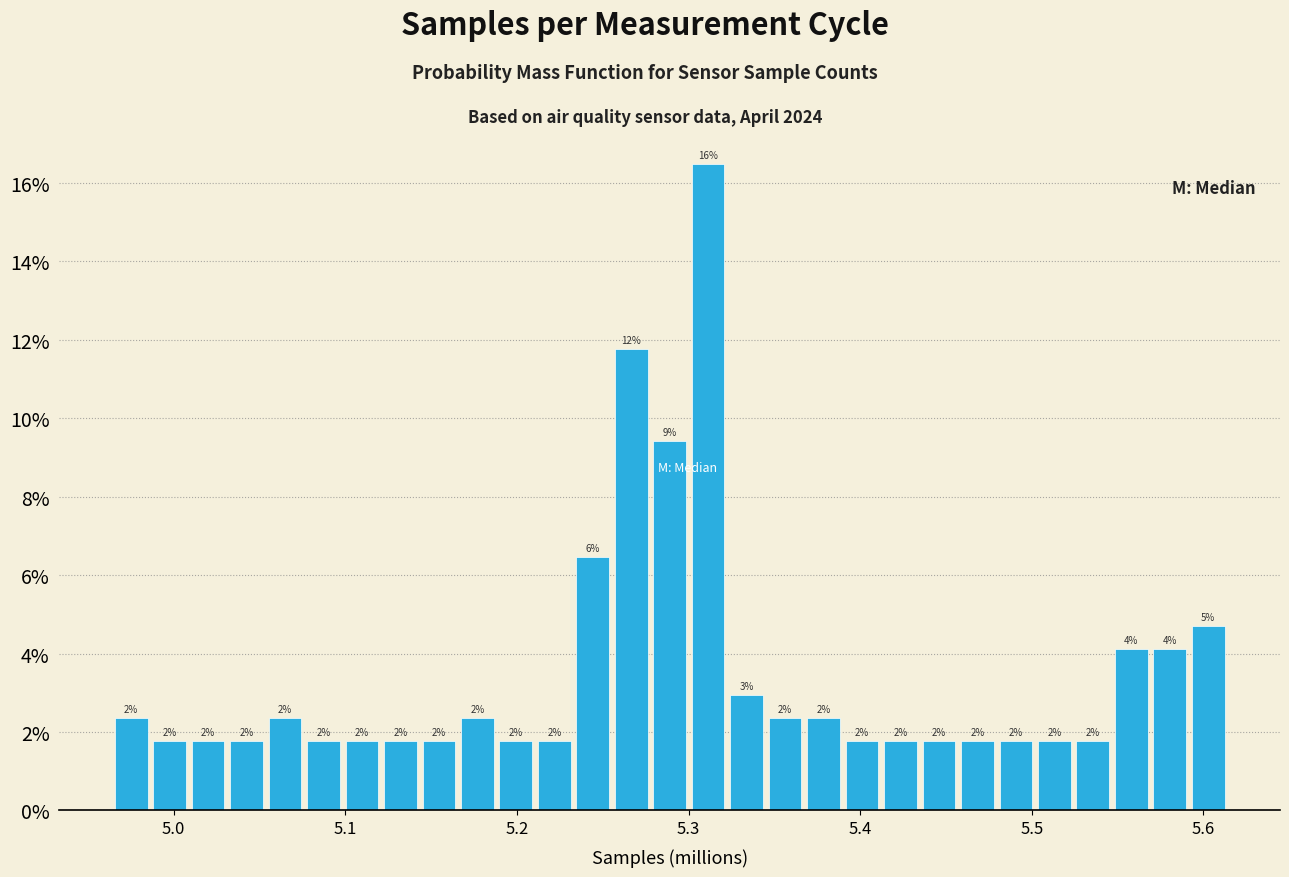

Read against the x-axis, roughly where is the centre of the tallest bar?

5.31